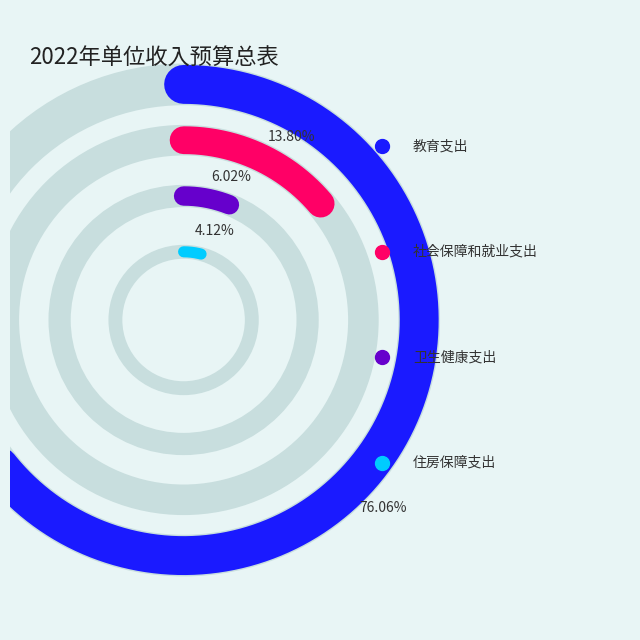

To the nearest percent, what is the difference between the largest and smallest slice percentages?

72%